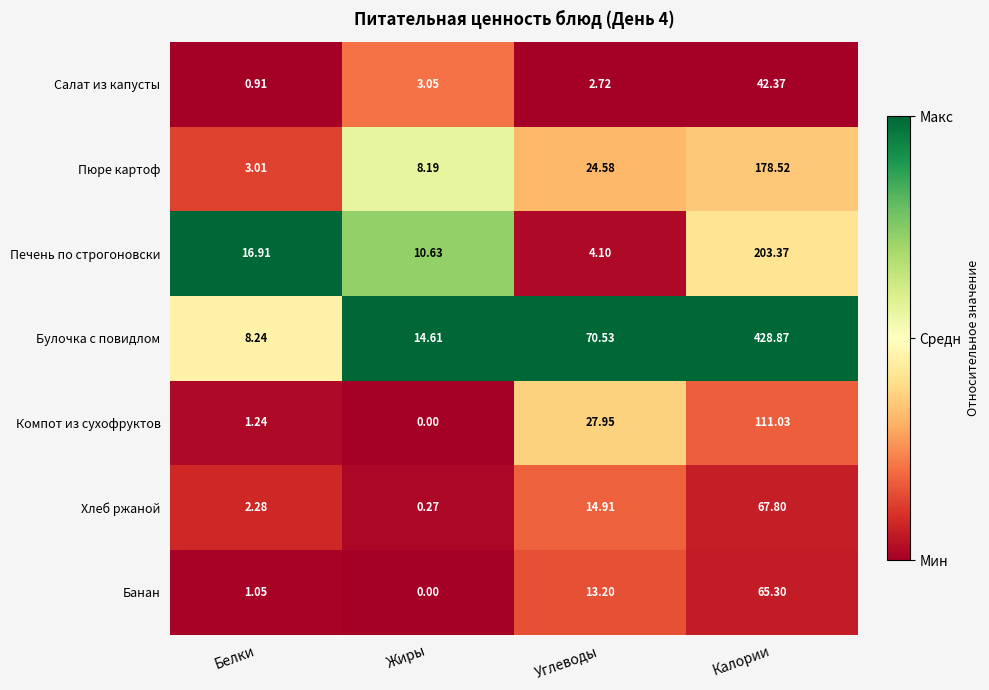

At which category is the sum across all series the highest?

Калории